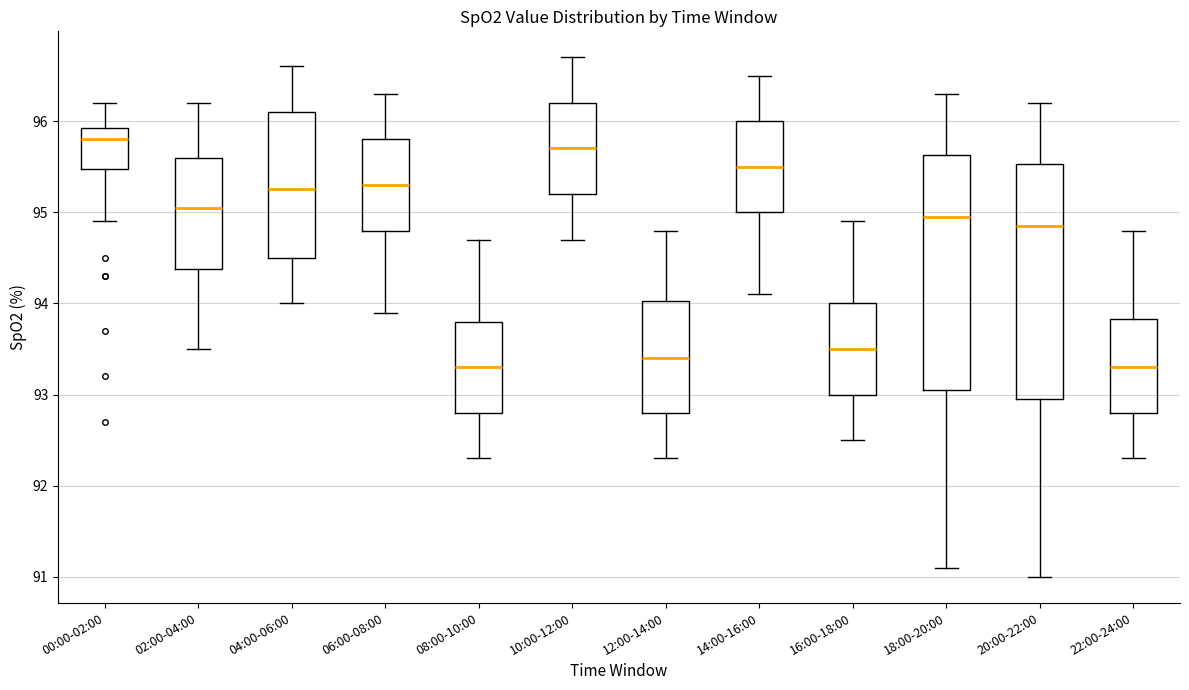

Where does the lower whisker of the box for 12:00-14:00 end on the y-axis? The values are not printed on the chart, so give them approximately, as read against the axis.

92.3